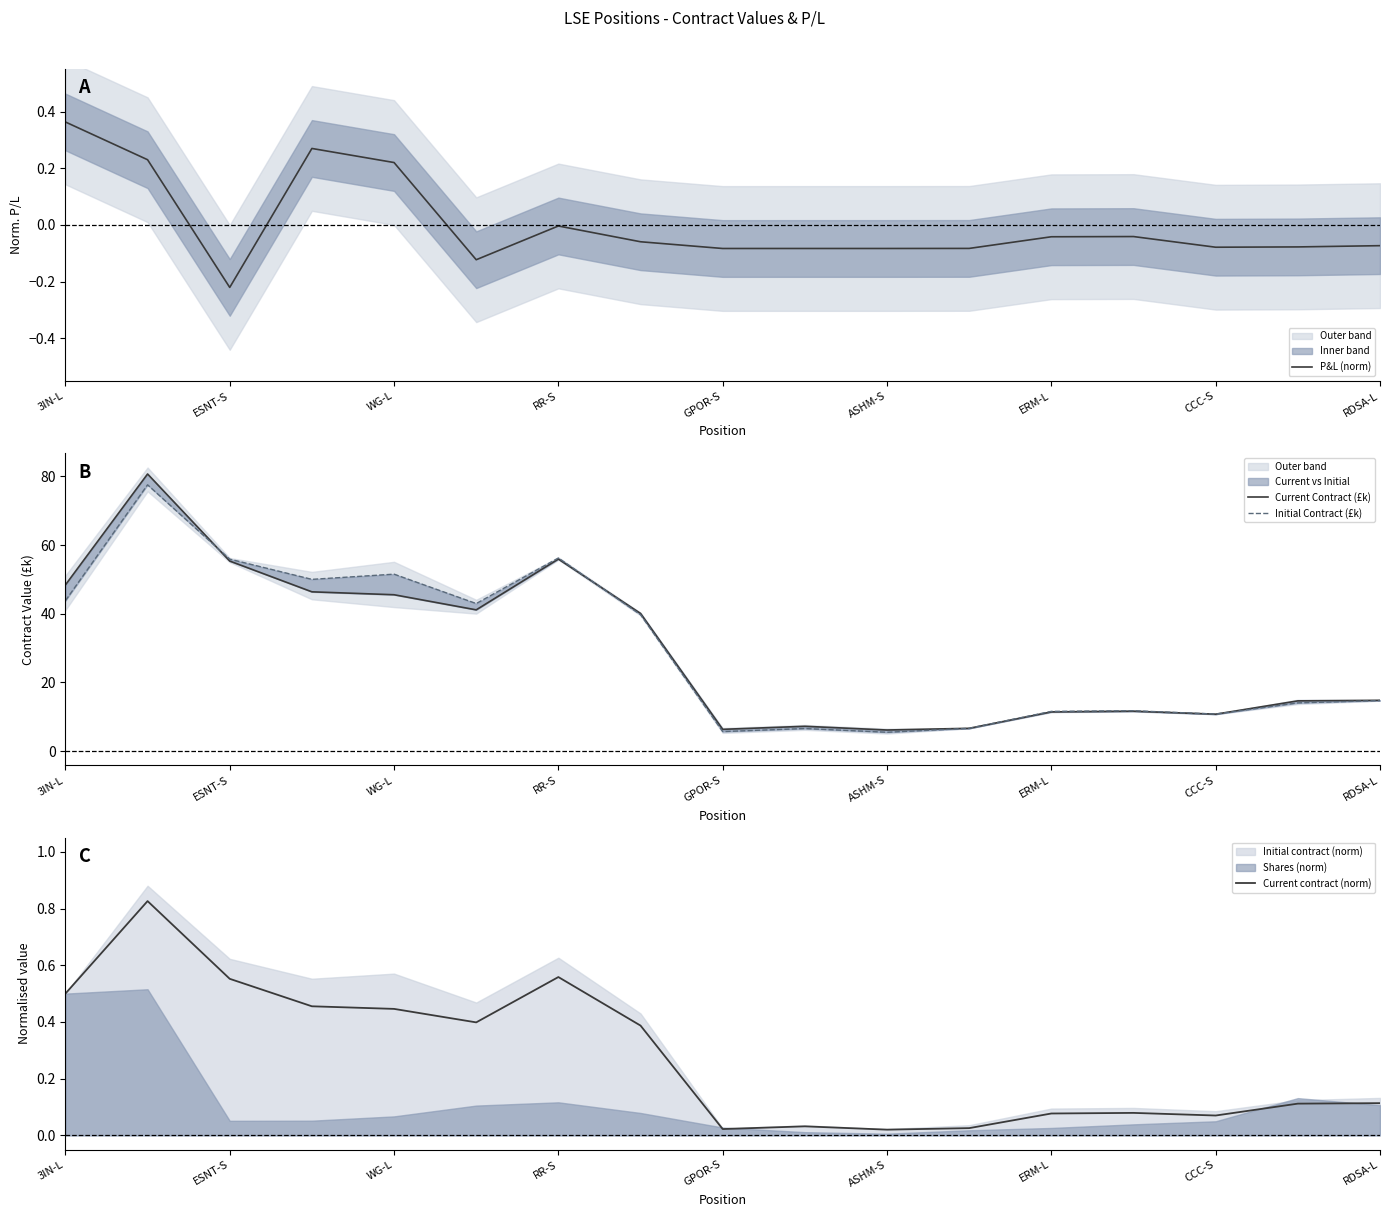

What is the difference between the maximum and minimum values in the Current contract (norm) series?

0.8